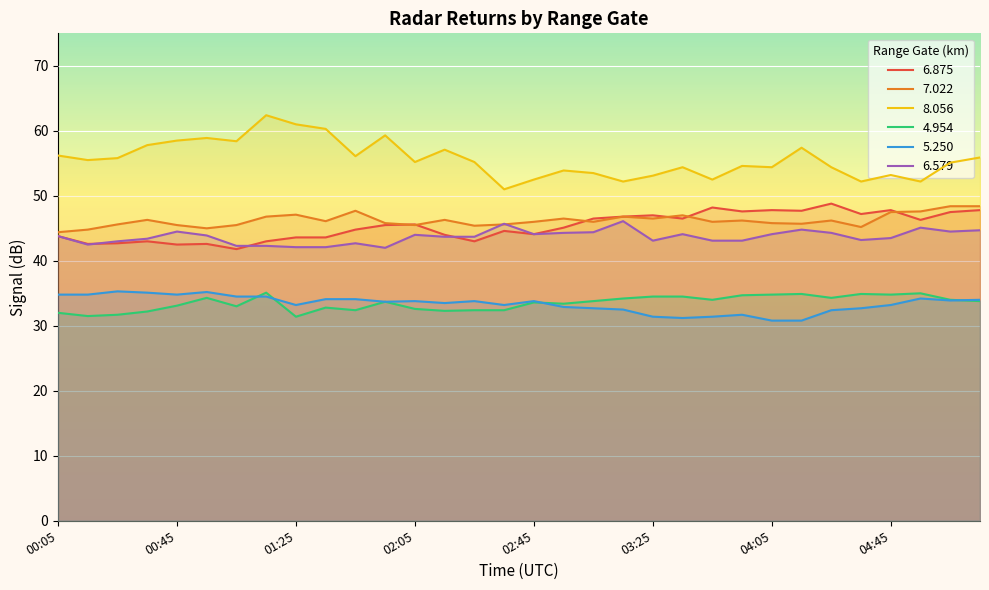

True or false: 6.875 and 4.954 cross at least once.

False